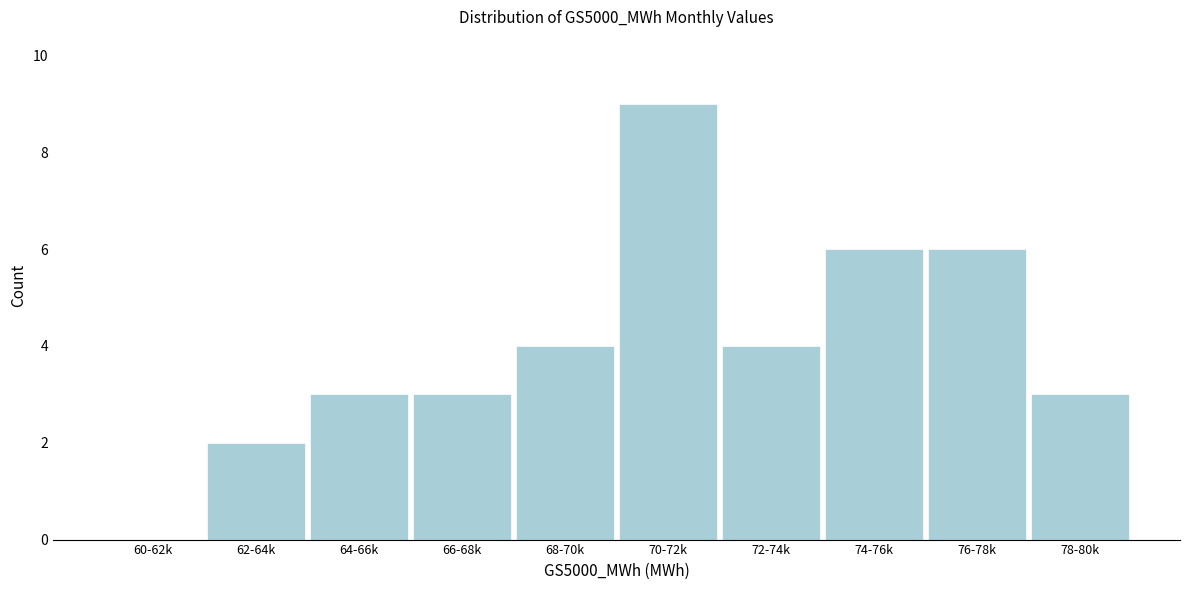

Reading left to right, transcribe all the data shown in this chart.

60-62k=0	62-64k=2	64-66k=3	66-68k=3	68-70k=4	70-72k=9	72-74k=4	74-76k=6	76-78k=6	78-80k=3